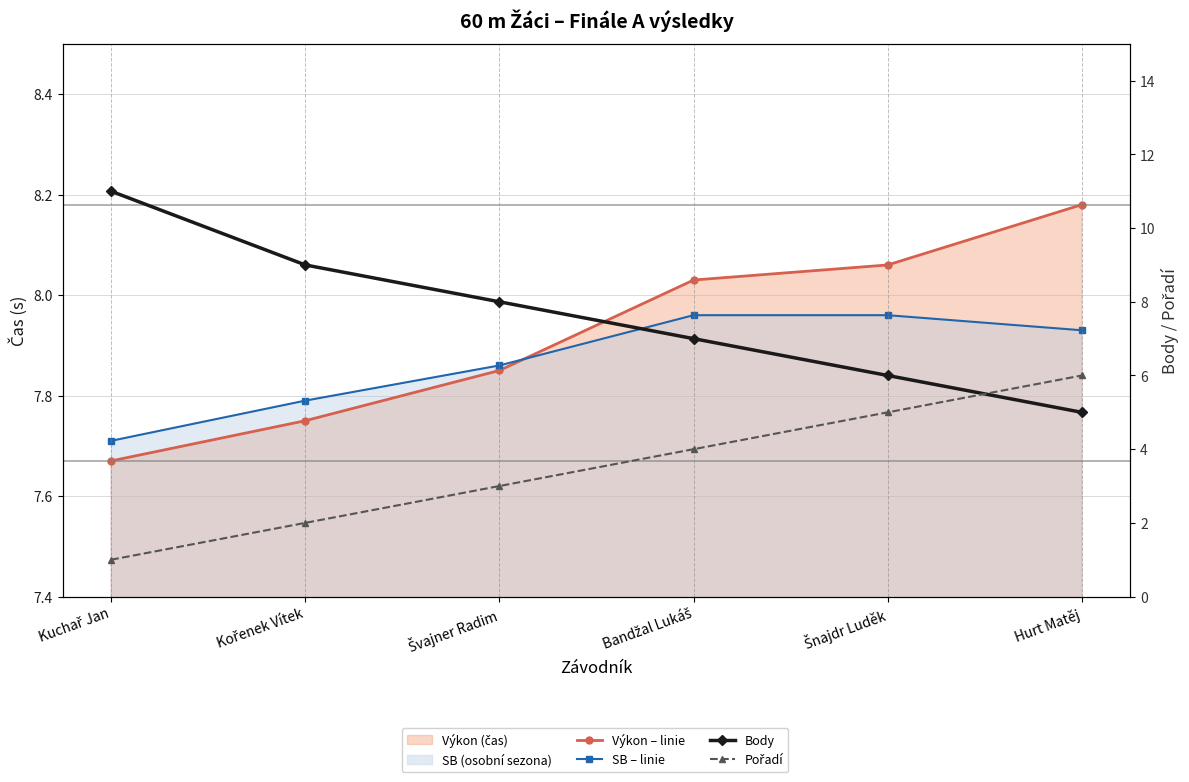

What is the value of the Pořadí point at the 2nd from the left?

2.0